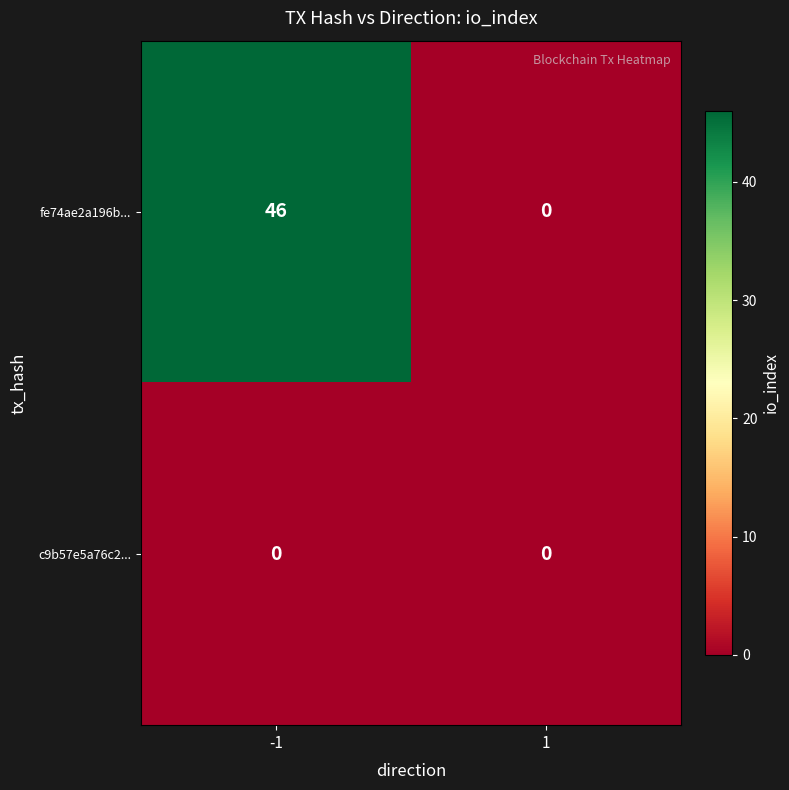

What is the difference between the highest and lowest values at -1?

46